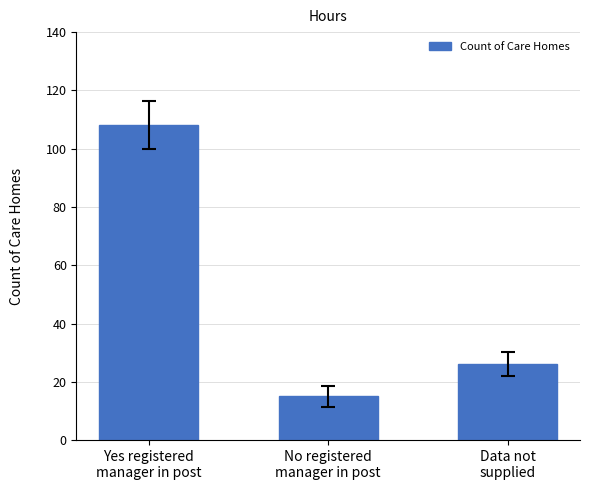

What is the sum of all values?

149